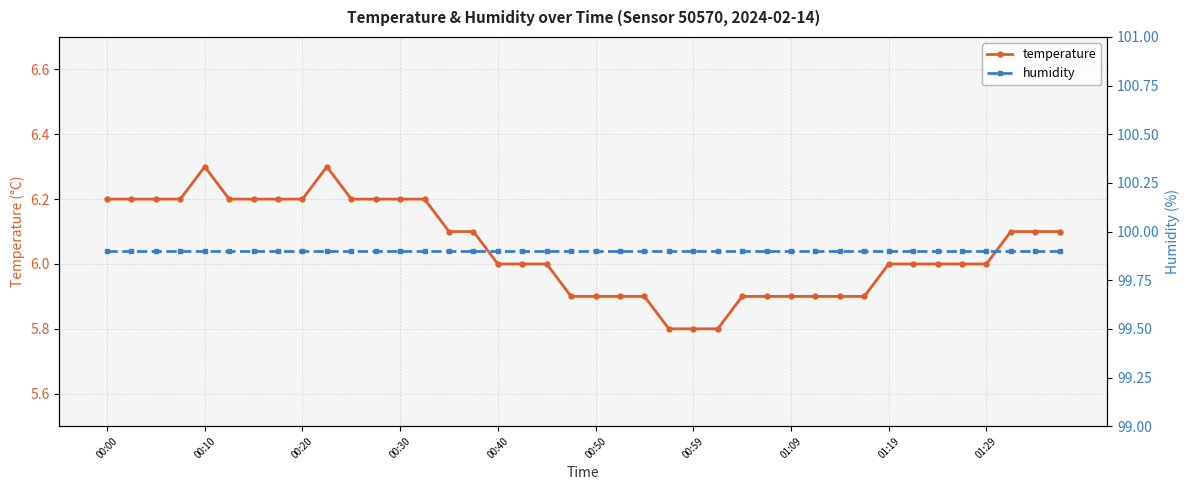

The value of temperature at 00:20 is 6.2. True or false?

True